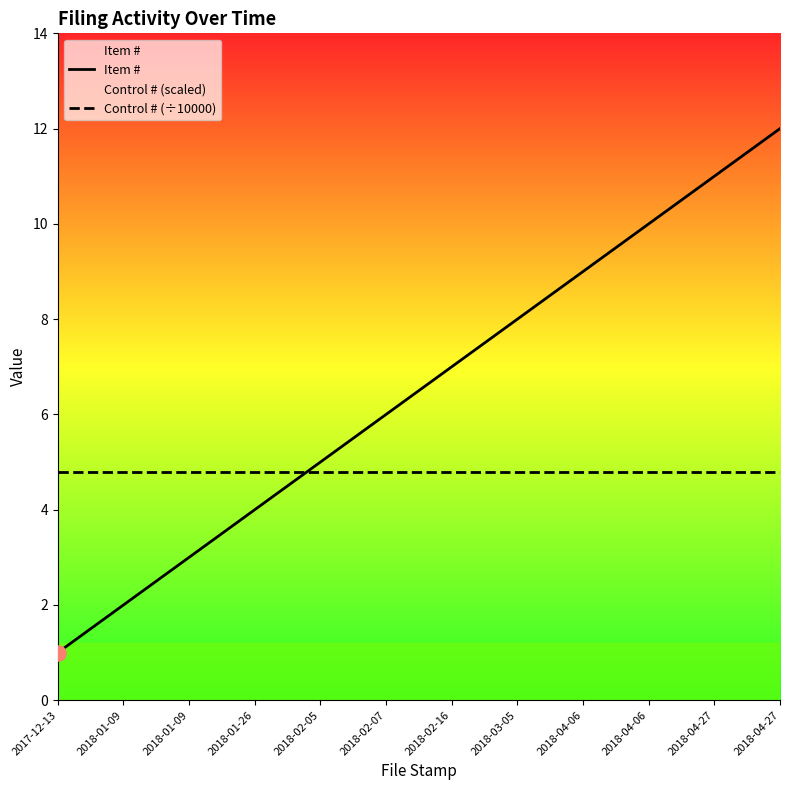

Which series reaches the maximum Y coordinate?

Item #